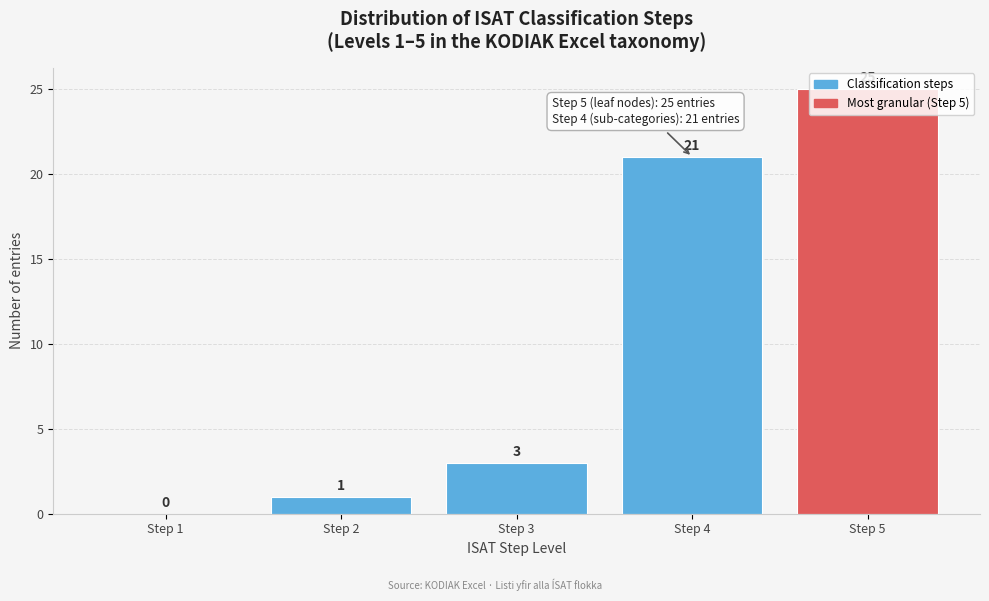

Between Step 1 and Step 5, which is larger?

Step 5